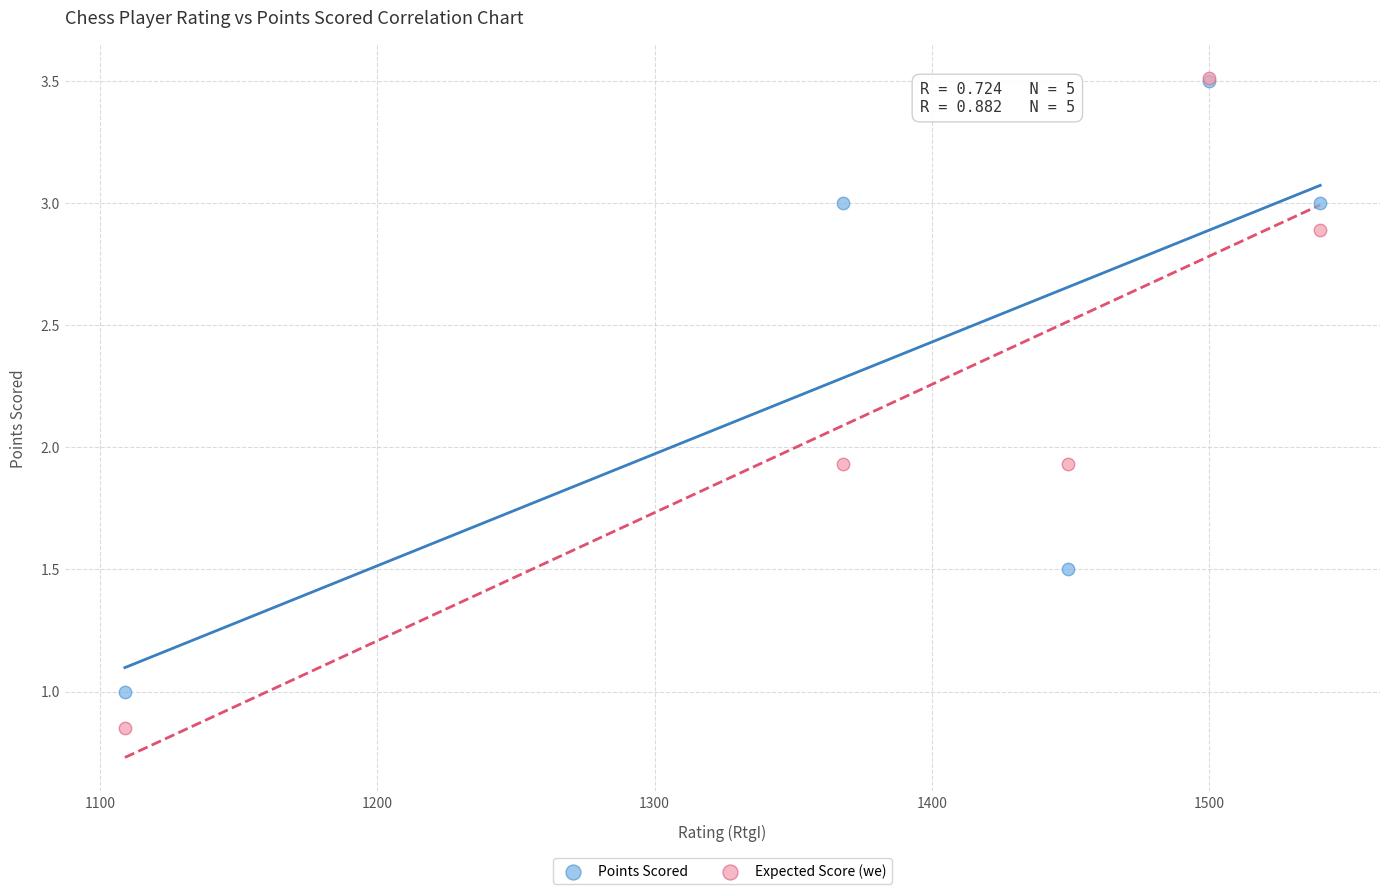

Which series reaches the minimum Y coordinate?

Expected Score (we)